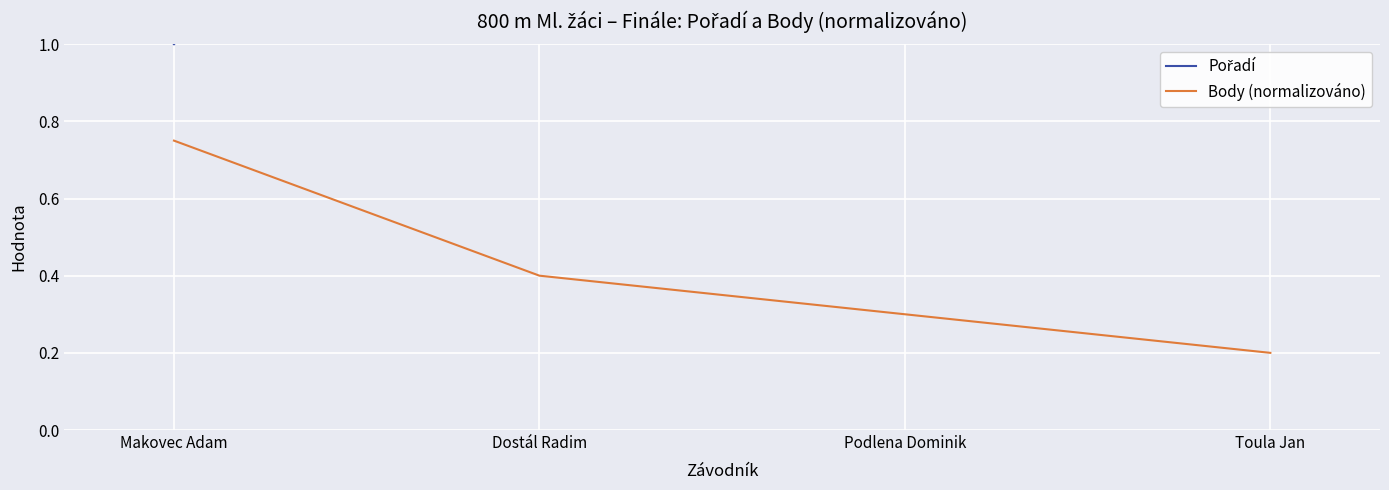

Reading right to left, extract all data points from this chart.

Pořadí: Toula Jan=4.0	Podlena Dominik=3.0	Dostál Radim=2.0	Makovec Adam=1.0
Body (normalizováno): Toula Jan=0.2	Podlena Dominik=0.3	Dostál Radim=0.4	Makovec Adam=0.8